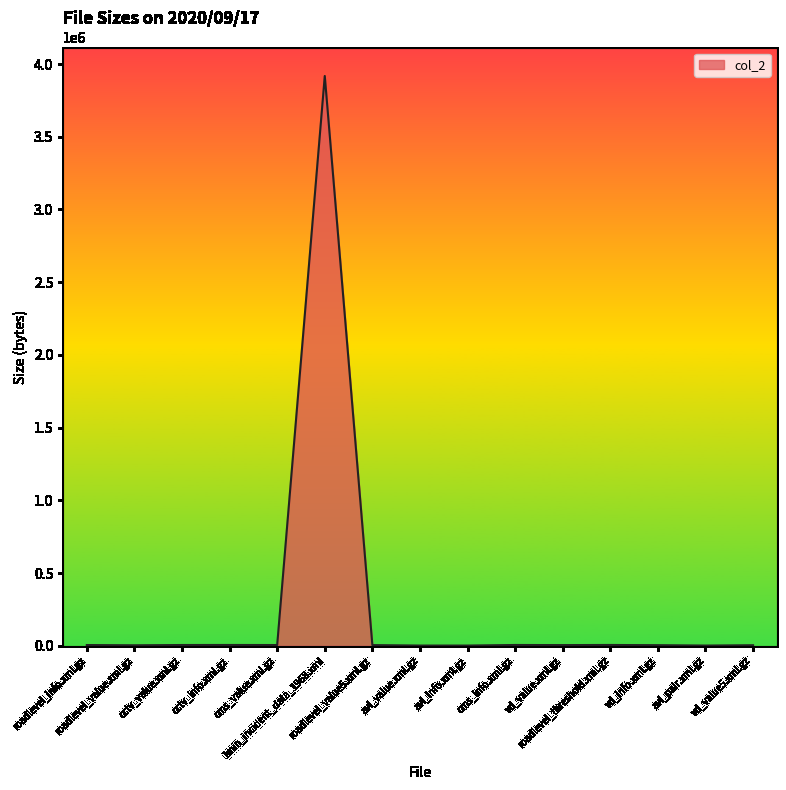

What is the maximum value shown in the chart?

3917739